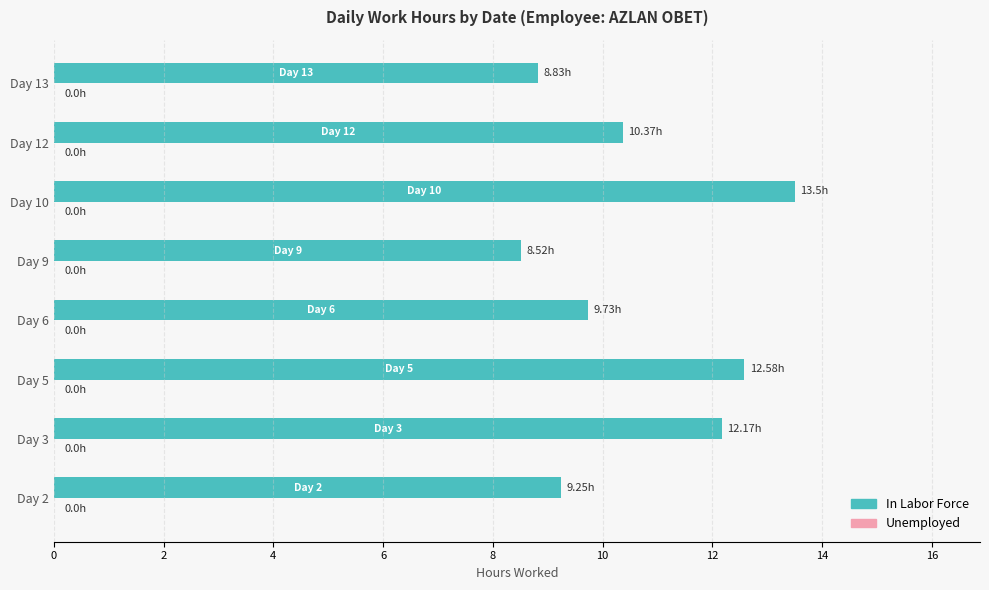

Between Day 3 and Day 12, which is larger?

Day 3